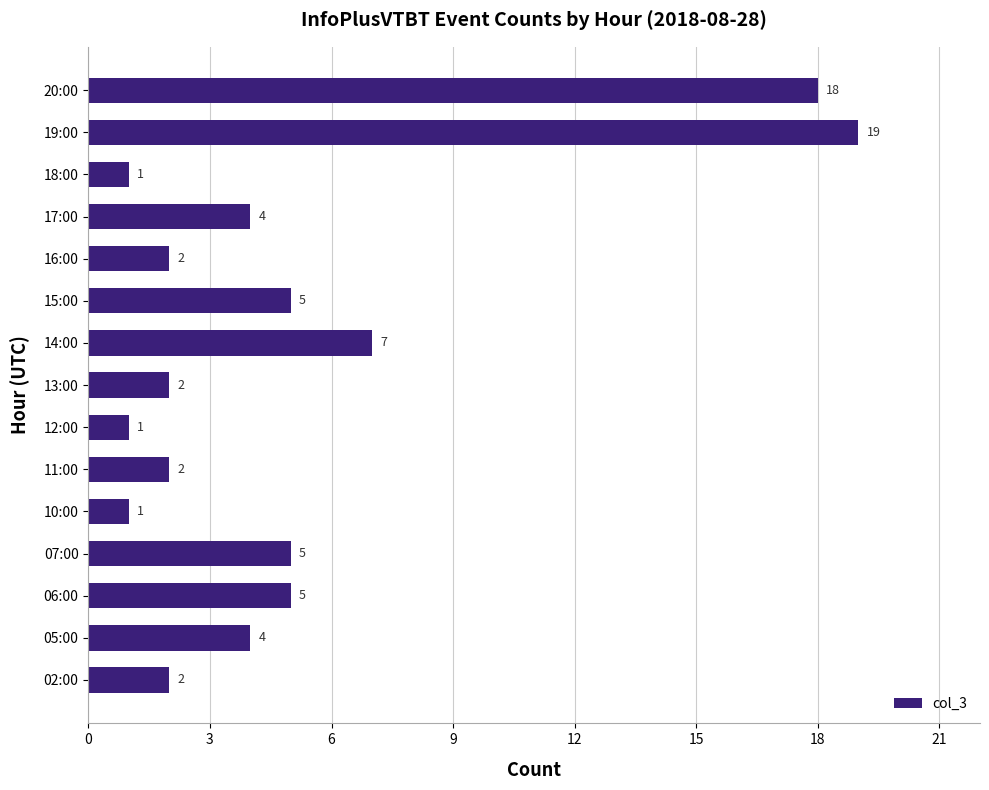

The value at 19:00 is 19. True or false?

True